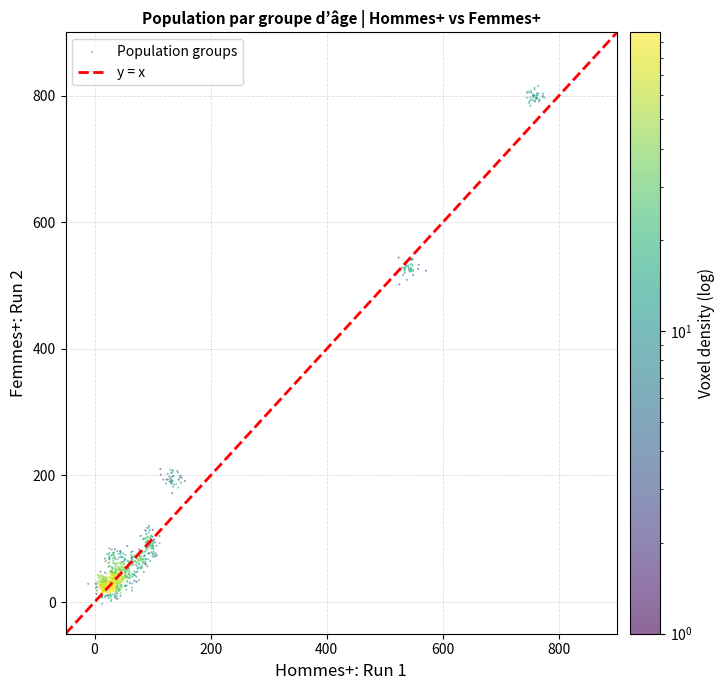

What is the range of Y values (max minus min)?

818.0